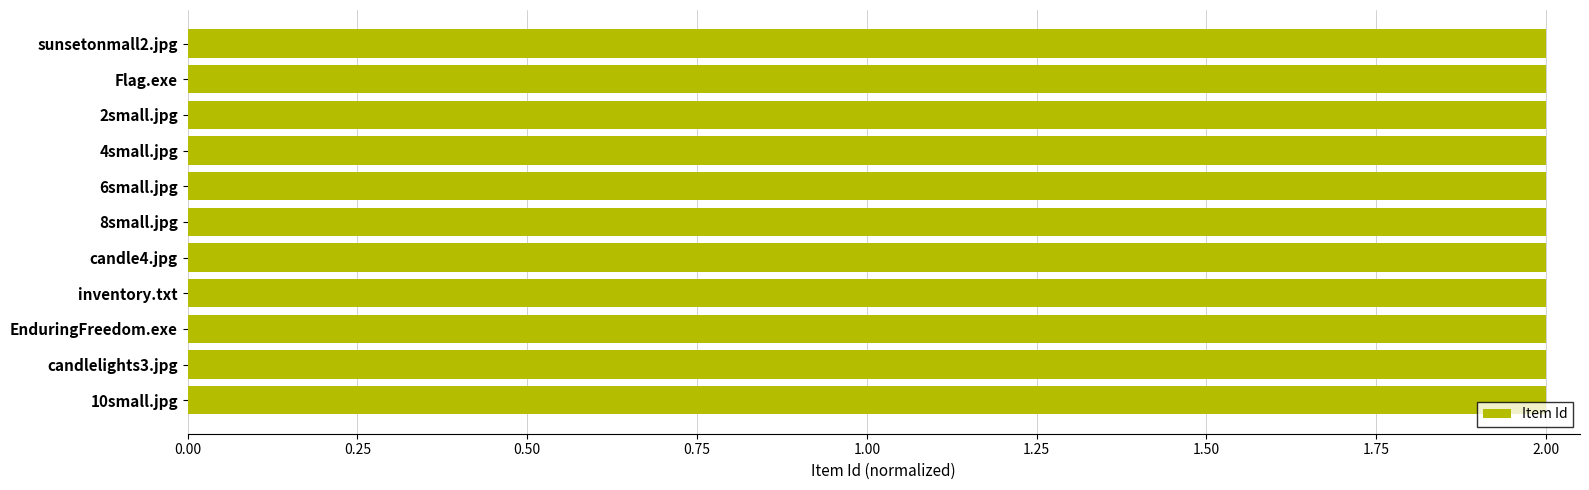

What is the ratio of the value at candle4.jpg to the value at EnduringFreedom.exe?

1.0